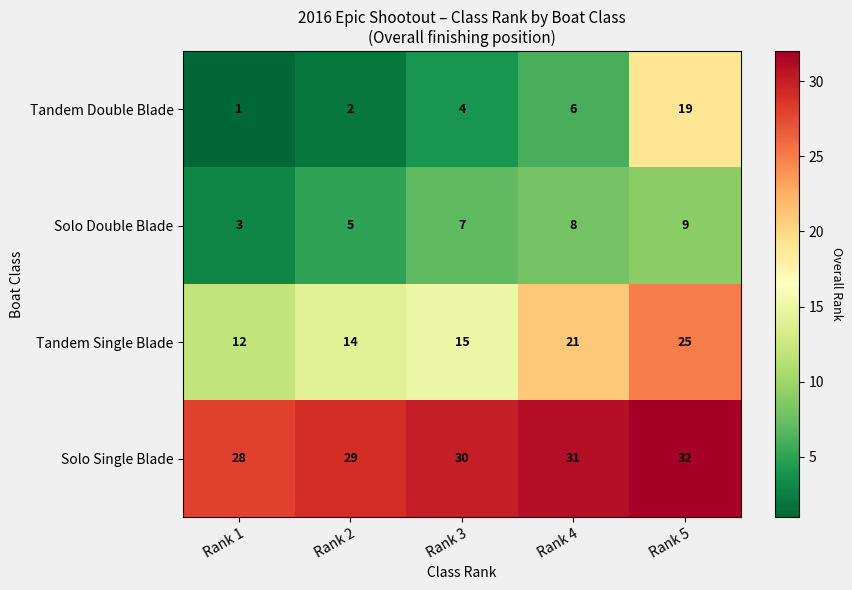

Between Rank 1 and Rank 4, which series saw the biggest shift?

Tandem Single Blade